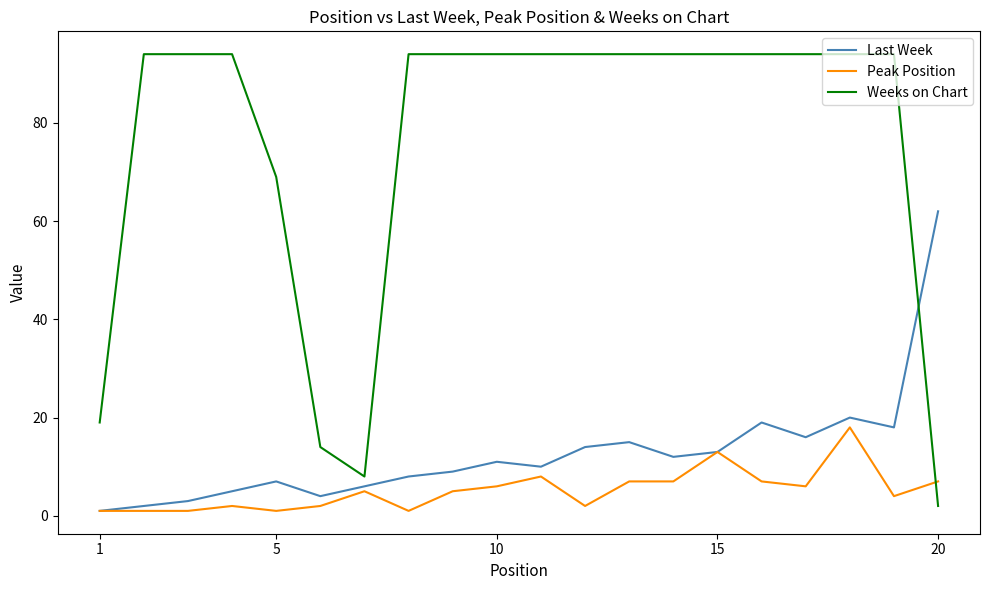

Rank the series by their maximum value, from lowest to highest.

Peak Position, Last Week, Weeks on Chart